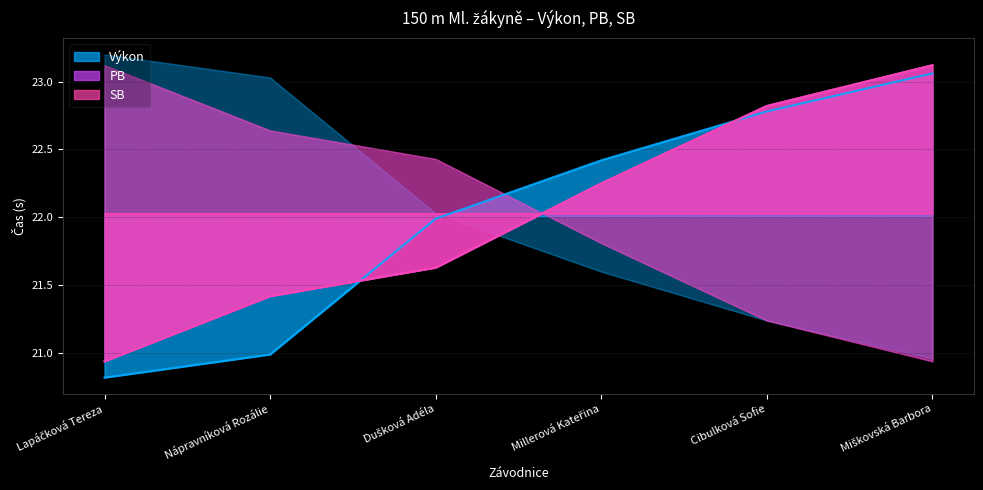

How many data points in Výkon are less than 22?

3